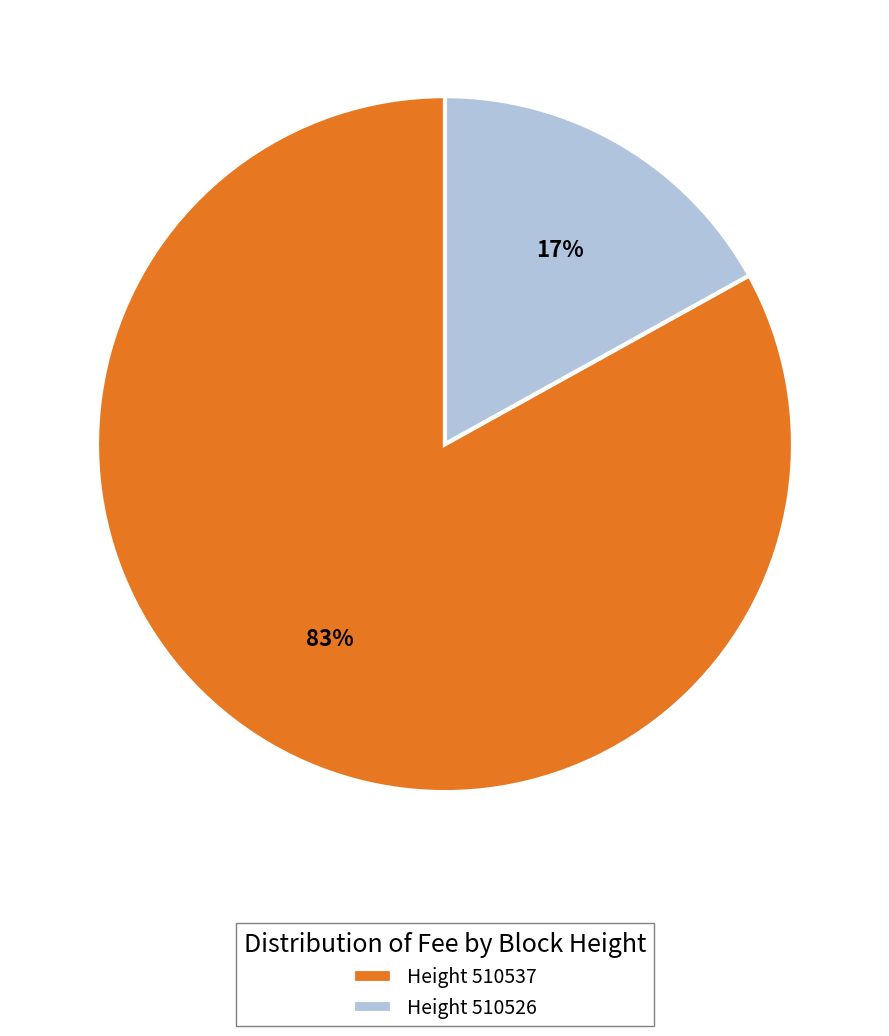

Is there any slice that represents more than half of the pie?

Yes